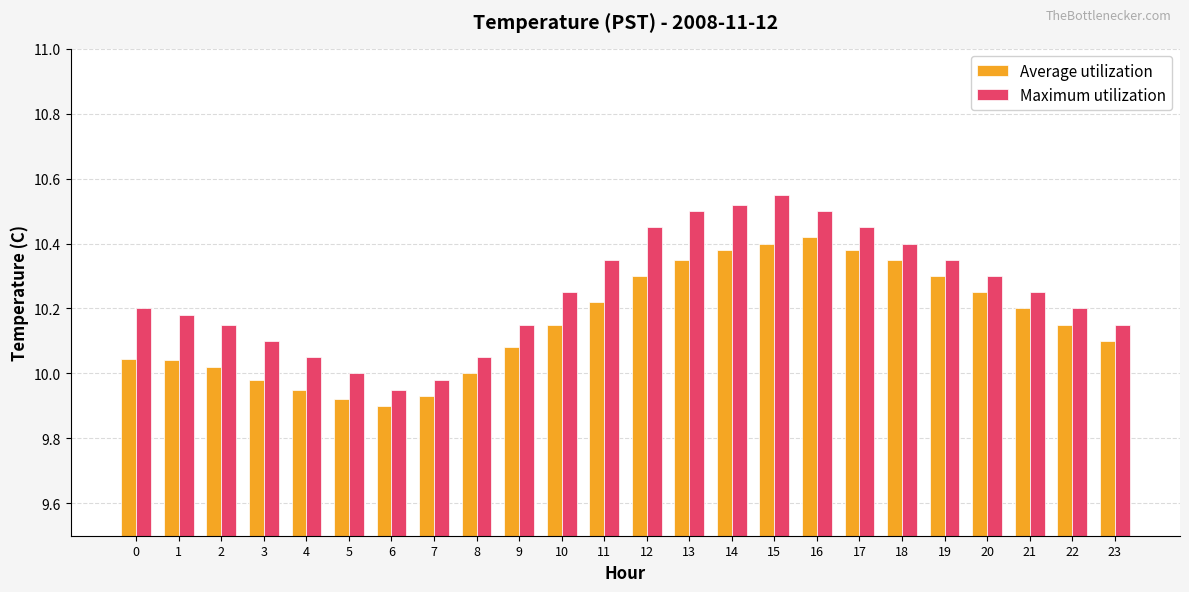

Count the number of categories in the chart.

24